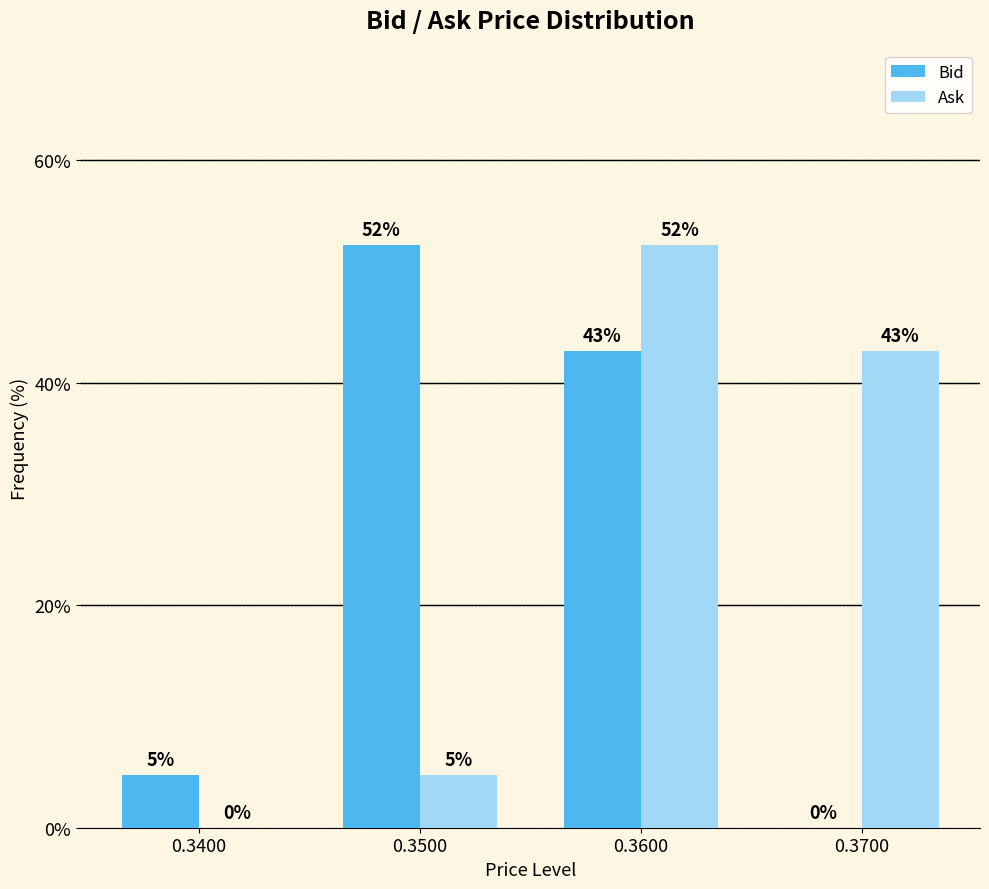

What is the total value across all series at 0.3600?

95.2